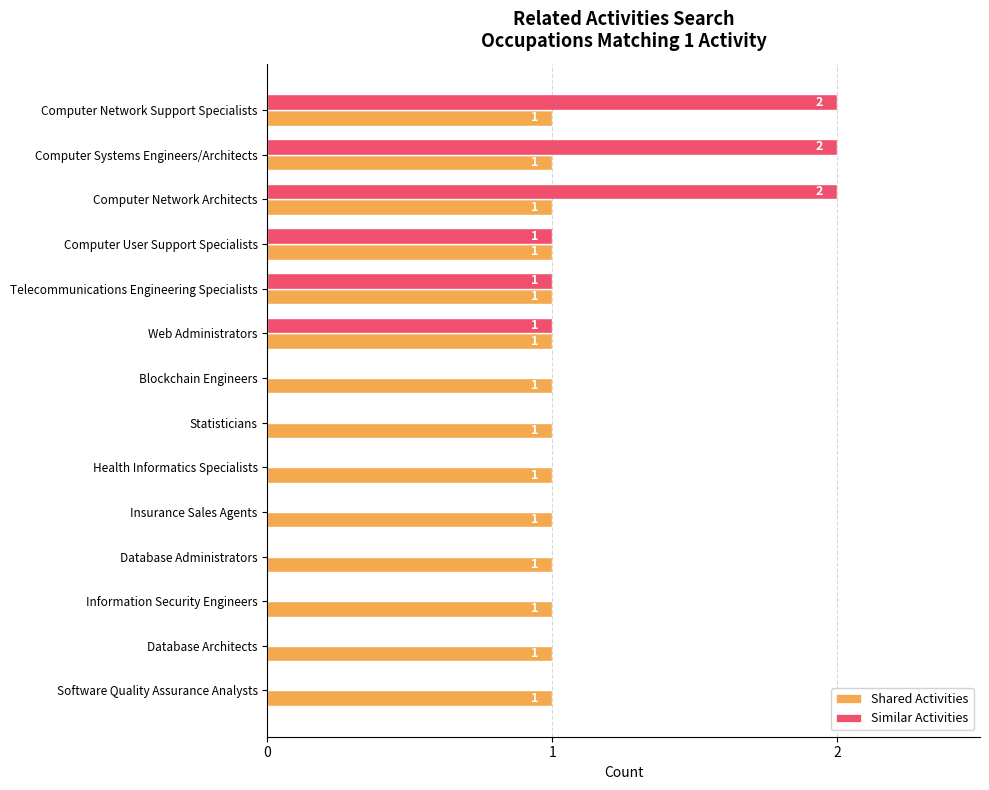

True or false: Shared Activities has a value of 1 at Blockchain Engineers.

True